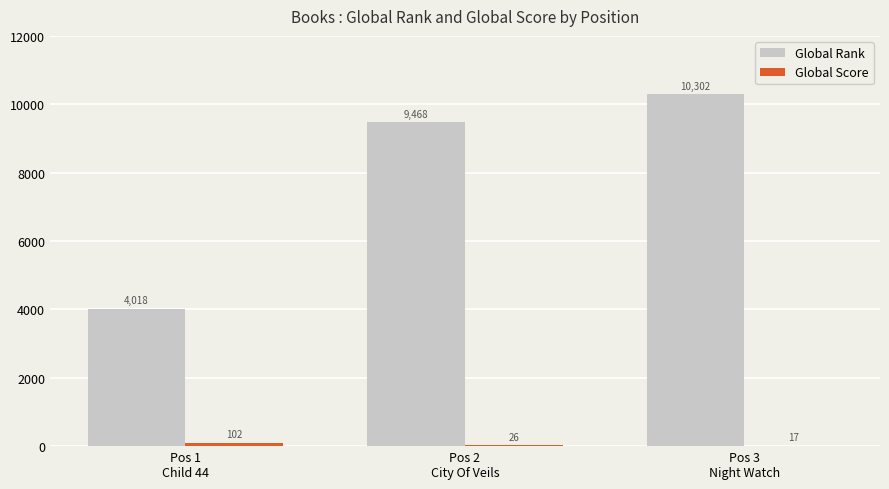

Which series has the largest total across all categories?

Global Rank